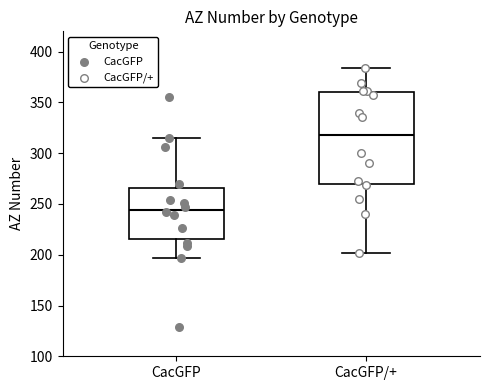

Reading left to right, read every box against the y-axis: the position of its median line, the range the box covers, and the ends of its whiskers. The values are not printed on the chart, so give them approximately, as read against the axis.

CacGFP: median 245, box 215 to 265, whiskers 195 to 315
CacGFP/+: median 320, box 270 to 360, whiskers 200 to 385